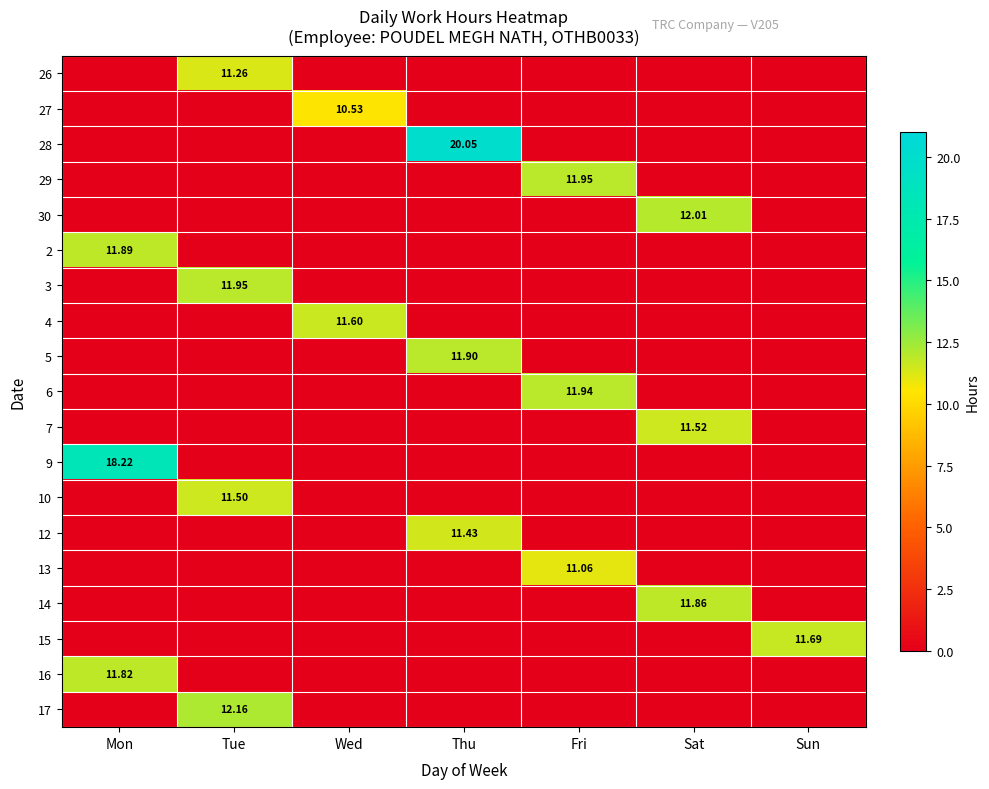

Between Thu and Fri, which is larger?

Thu